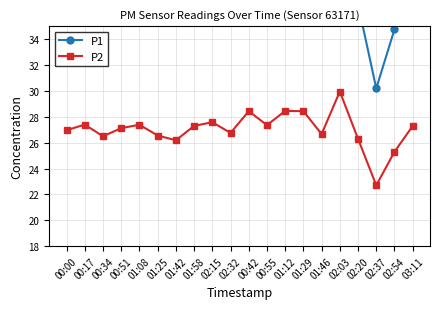

Which series changed the most between 01:08 and 01:25?

P1